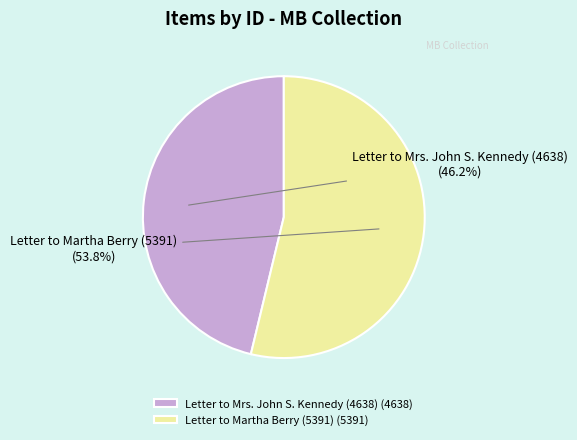

Approximately how many times larger is the value at Letter to Martha Berry (5391) compared to Letter to Mrs. John S. Kennedy (4638)?

1.2